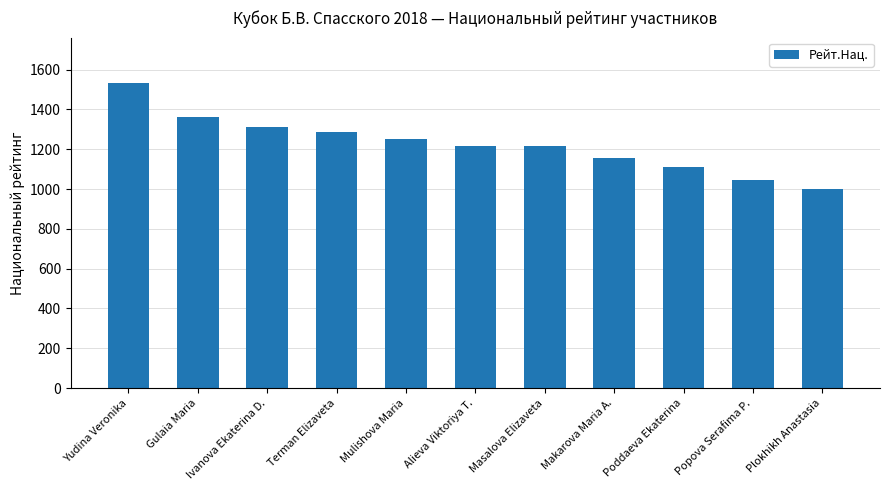

Approximately how many times larger is the value at Ivanova Ekaterina D. compared to Yudina Veronika?

0.9